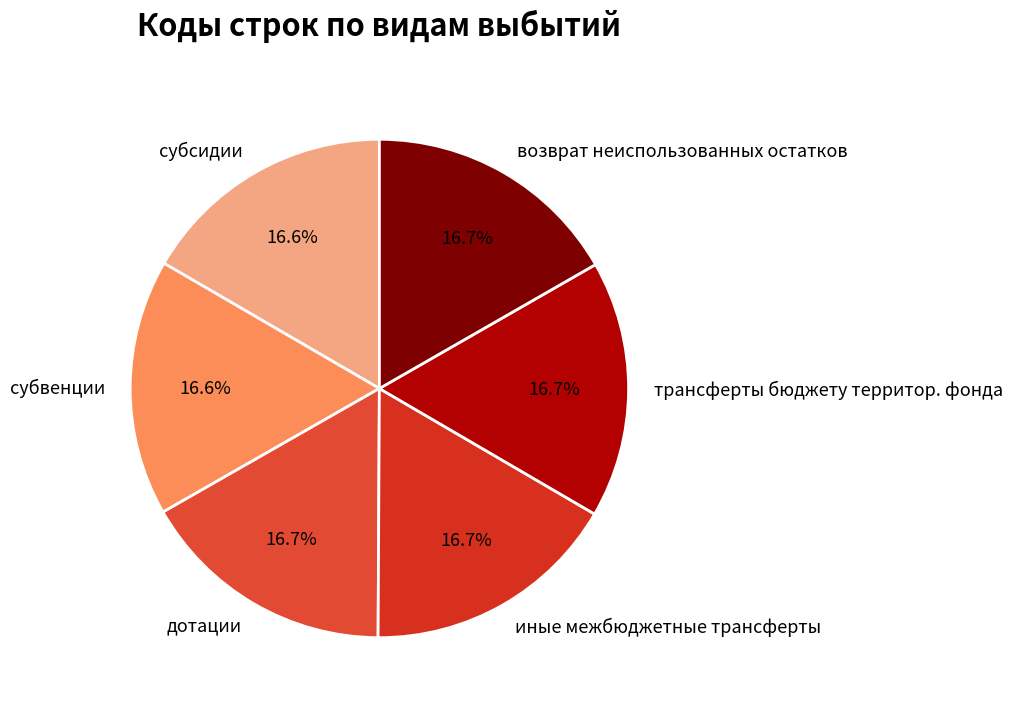

What is the ratio of the value at трансферты бюджету территор. фонда to the value at дотации?

1.0